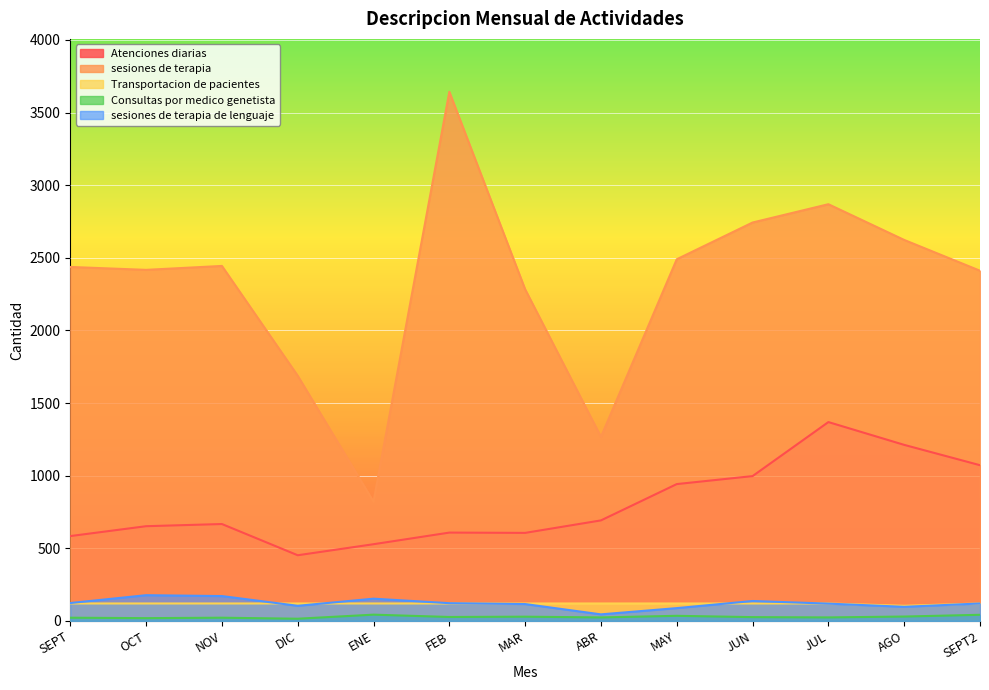

What is the label of the 12th point from the left?

AGO